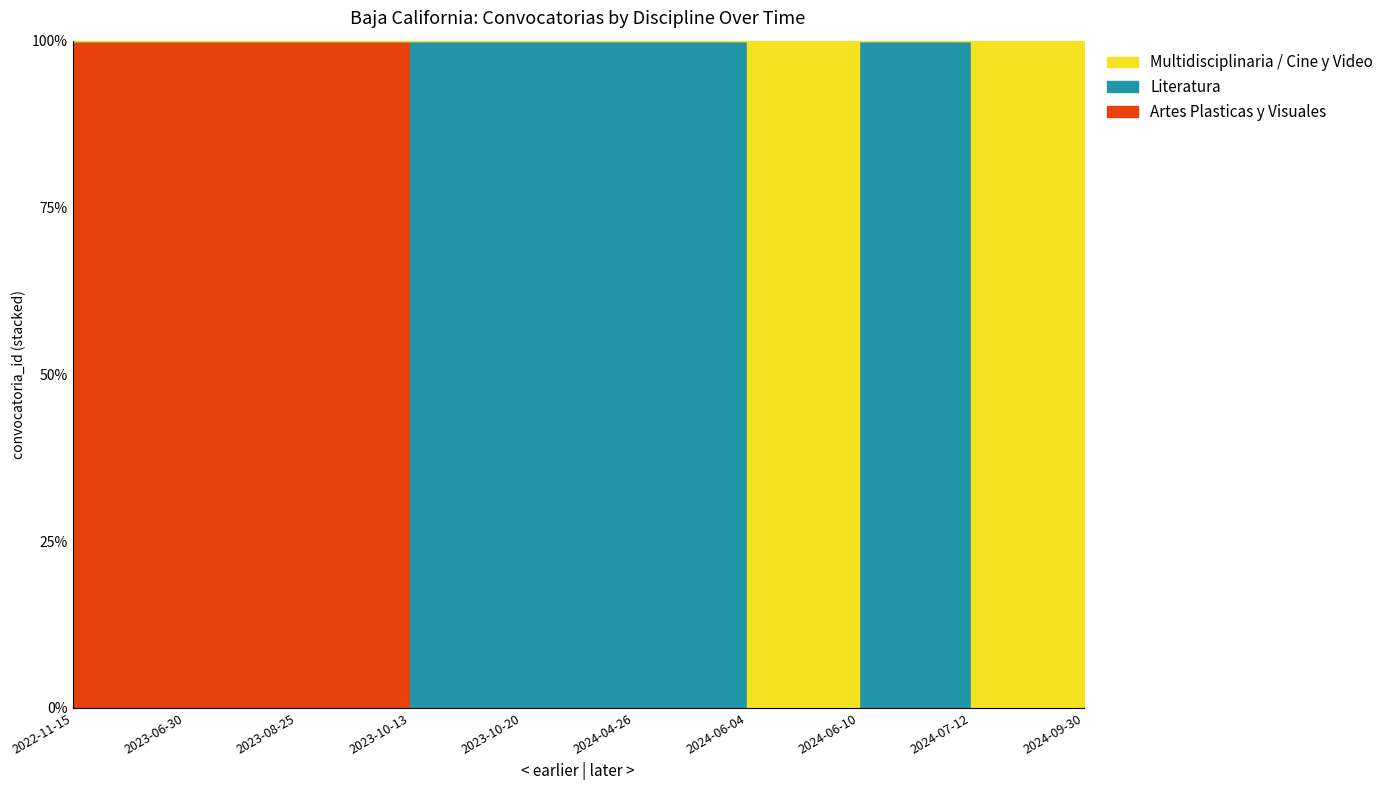

What is the label of the 5th point from the right?

2024-04-26